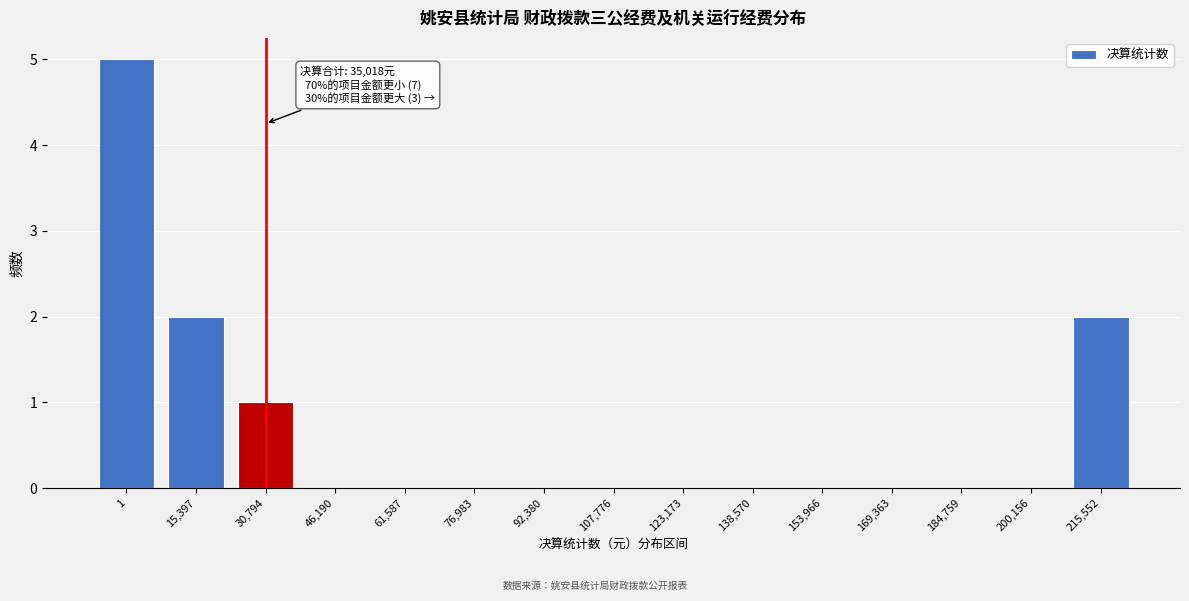

Reading left to right, list all the values displayed in this chart.

1=5	15,397=2	30,794=1	46,190=0	61,587=0	76,983=0	92,380=0	107,776=0	123,173=0	138,570=0	153,966=0	169,363=0	184,759=0	200,156=0	215,552=2